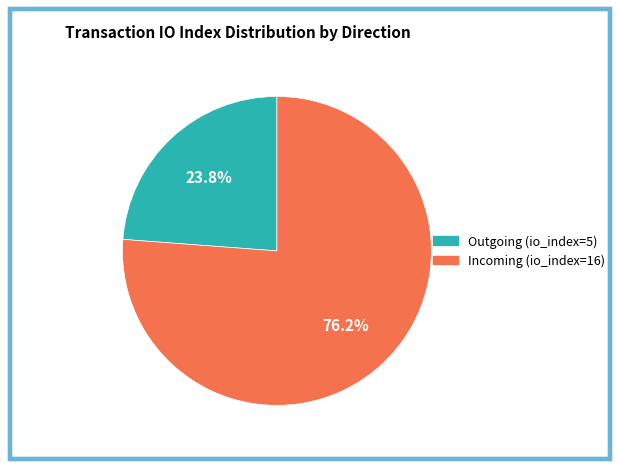

Is there a majority slice in this chart?

Yes